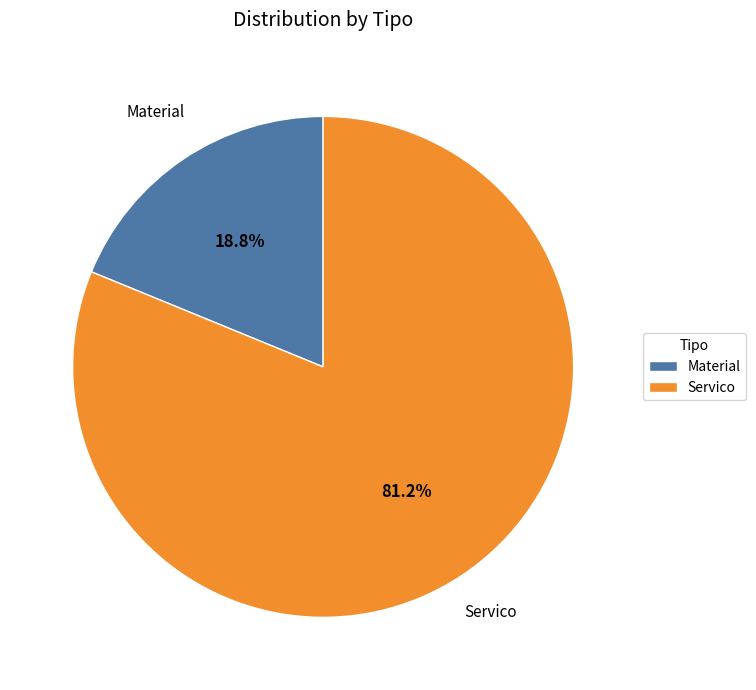

How many slices are in this pie chart?

2